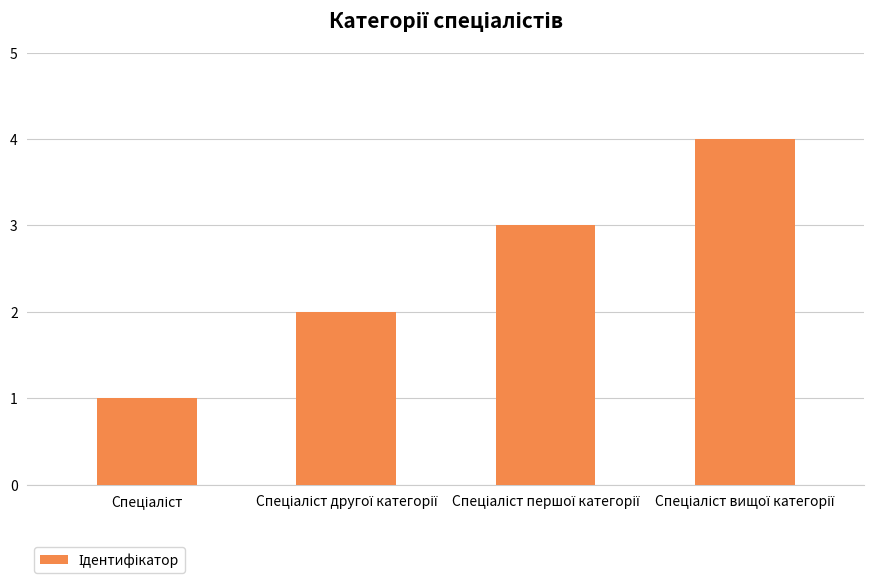

What is the minimum value shown in the chart?

1